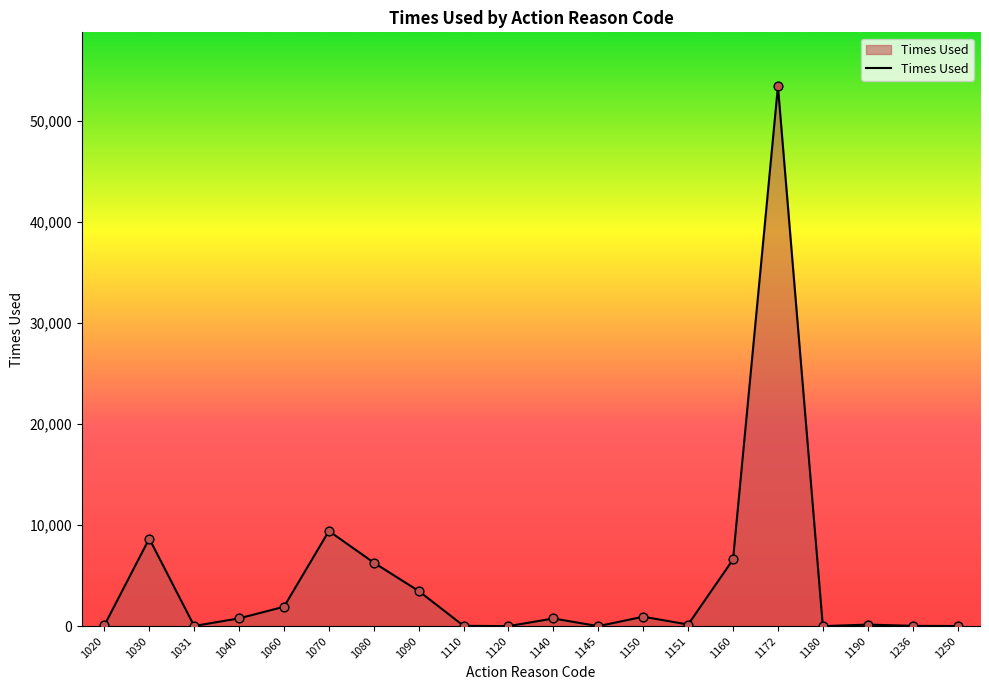

What is the change in value from 1030 to 1145?

-8665